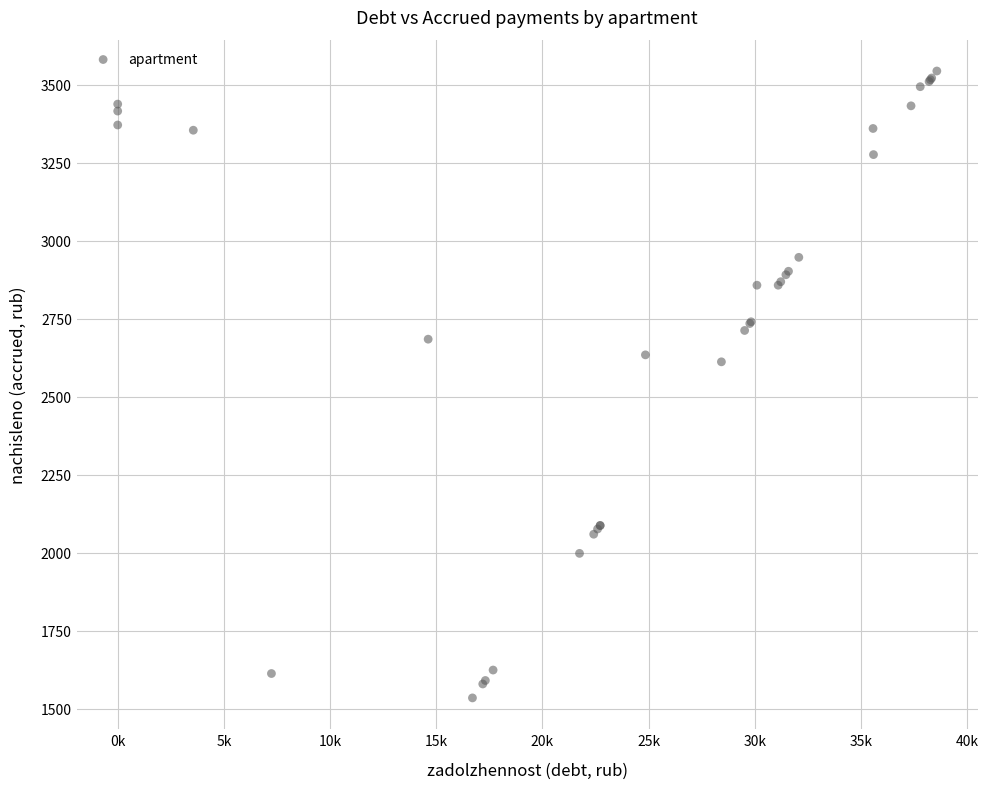

What Y value in the scatter plot is closest to 2538?

2611.4